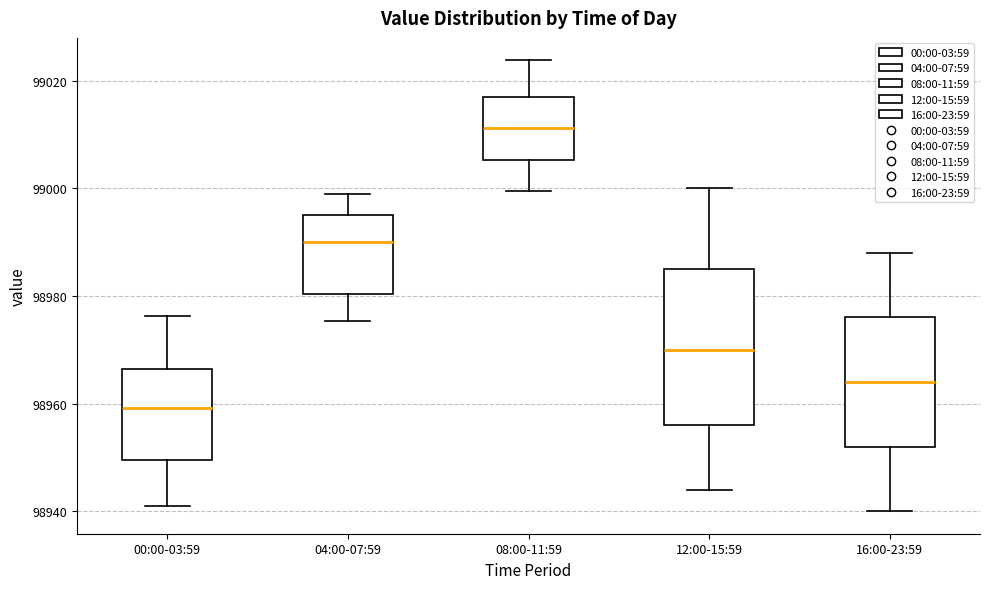

Where is the lower edge of the box for 08:00-11:59 on the y-axis? The values are not printed on the chart, so give them approximately, as read against the axis.

99006